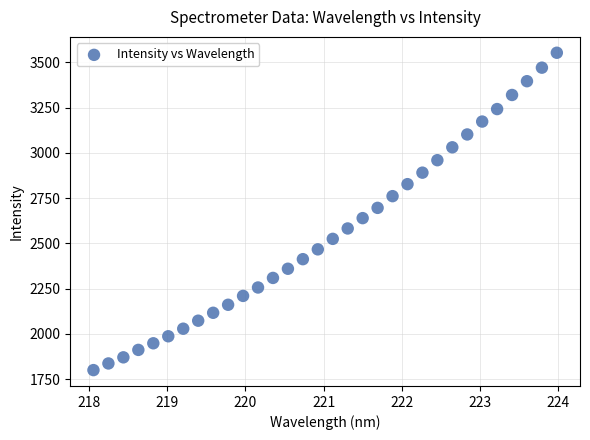

What is the range of Y values (max minus min)?

1753.5